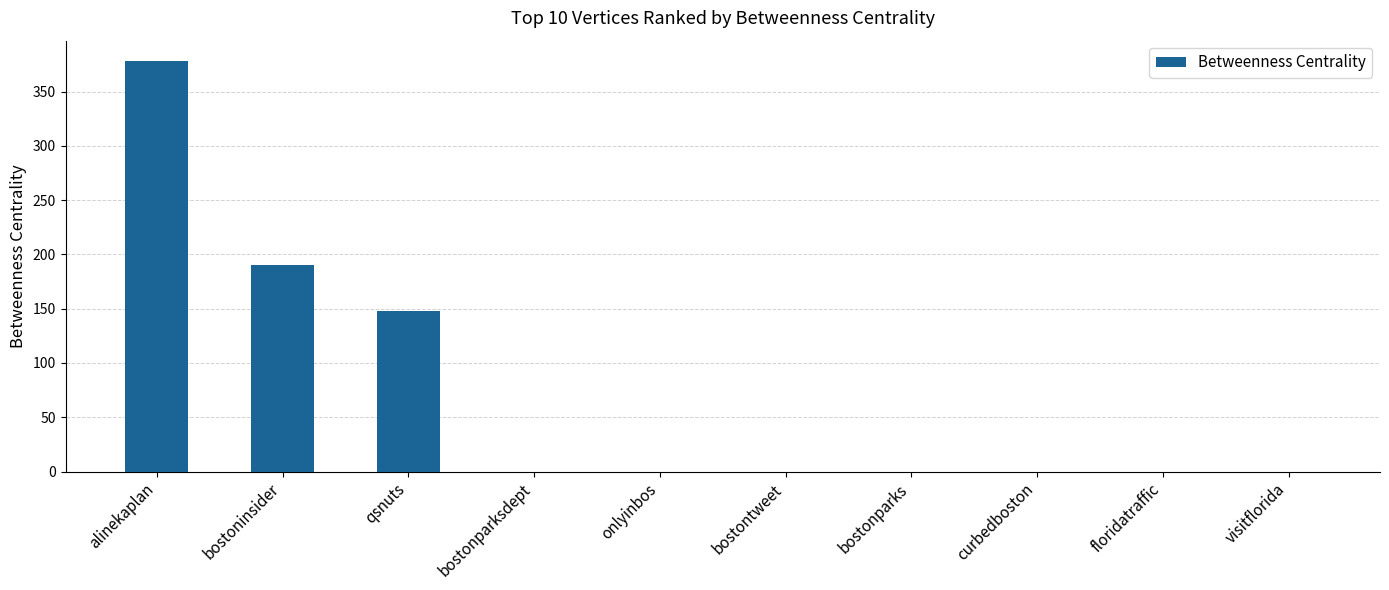

Count the number of data series in this chart.

1